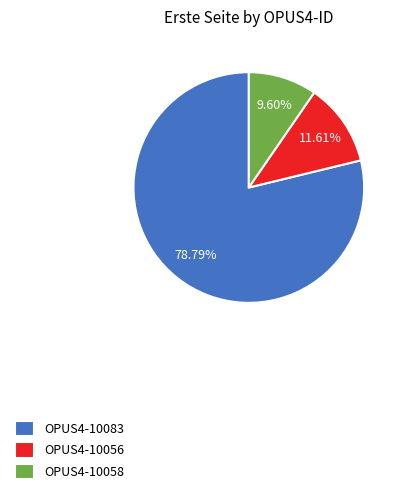

To the nearest percent, what percentage of the pie is OPUS4-10058?

10%